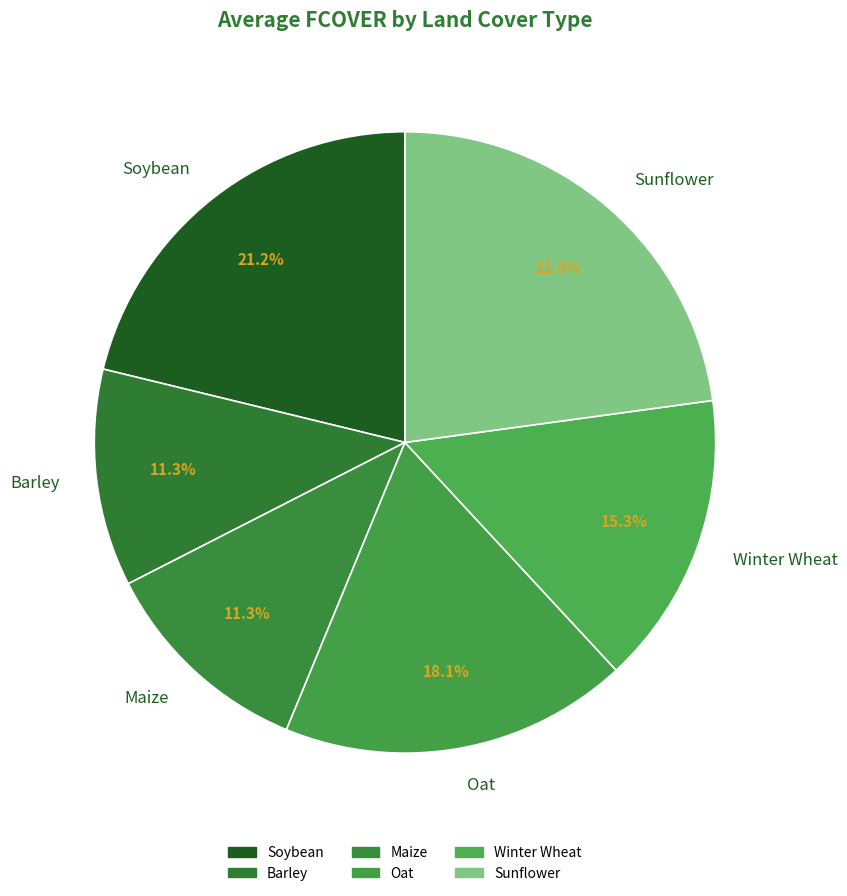

Which slice is the largest?

Sunflower